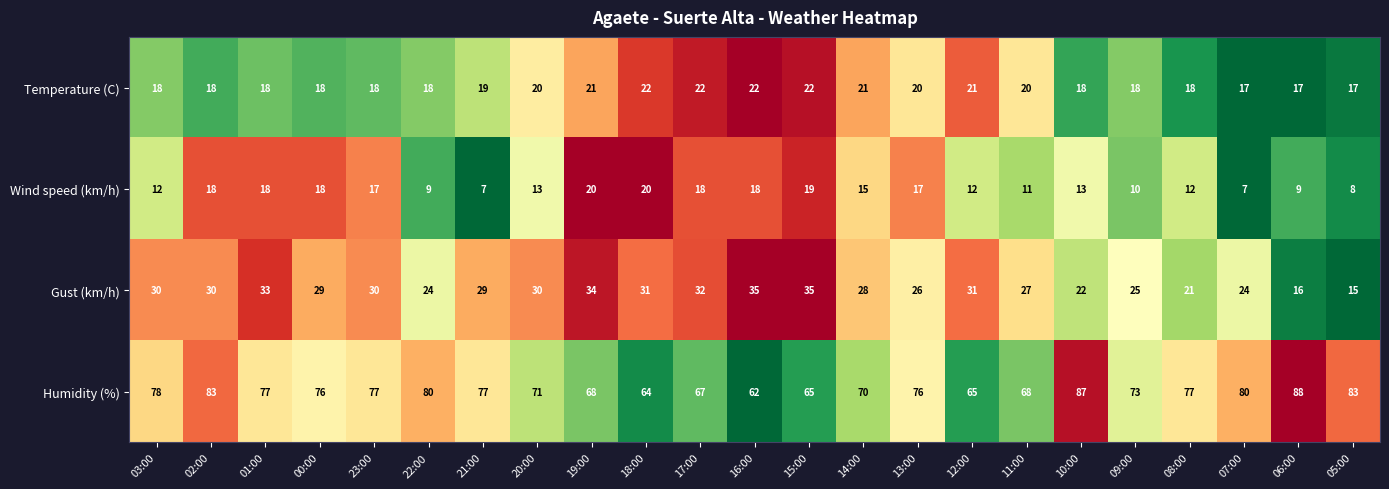

Rank the series by their maximum value, from lowest to highest.

Wind speed (km/h), Temperature (C), Gust (km/h), Humidity (%)